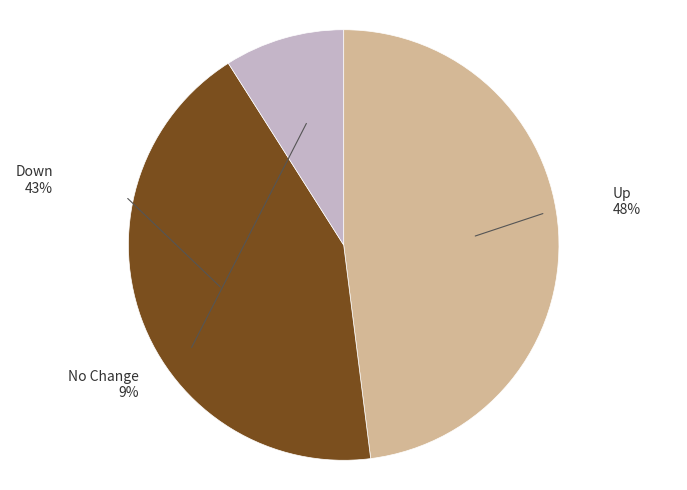

What is the change in value from up to down?

-5